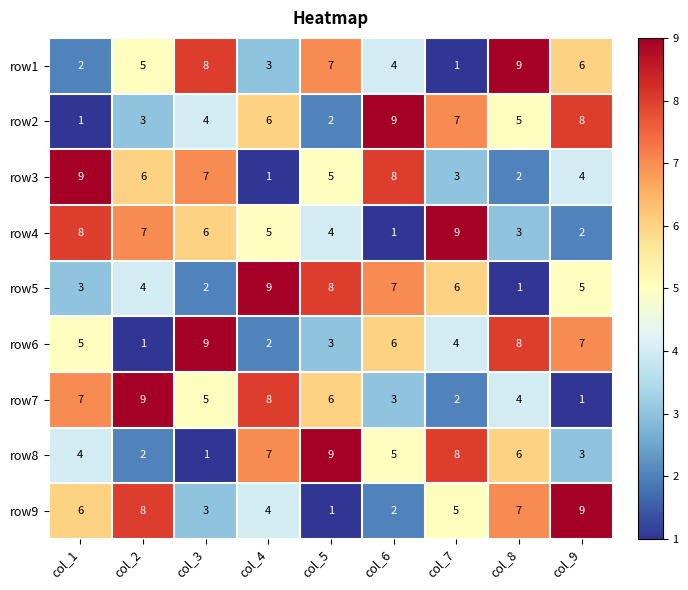

What is the spread (max minus min) of values at col_8?

8